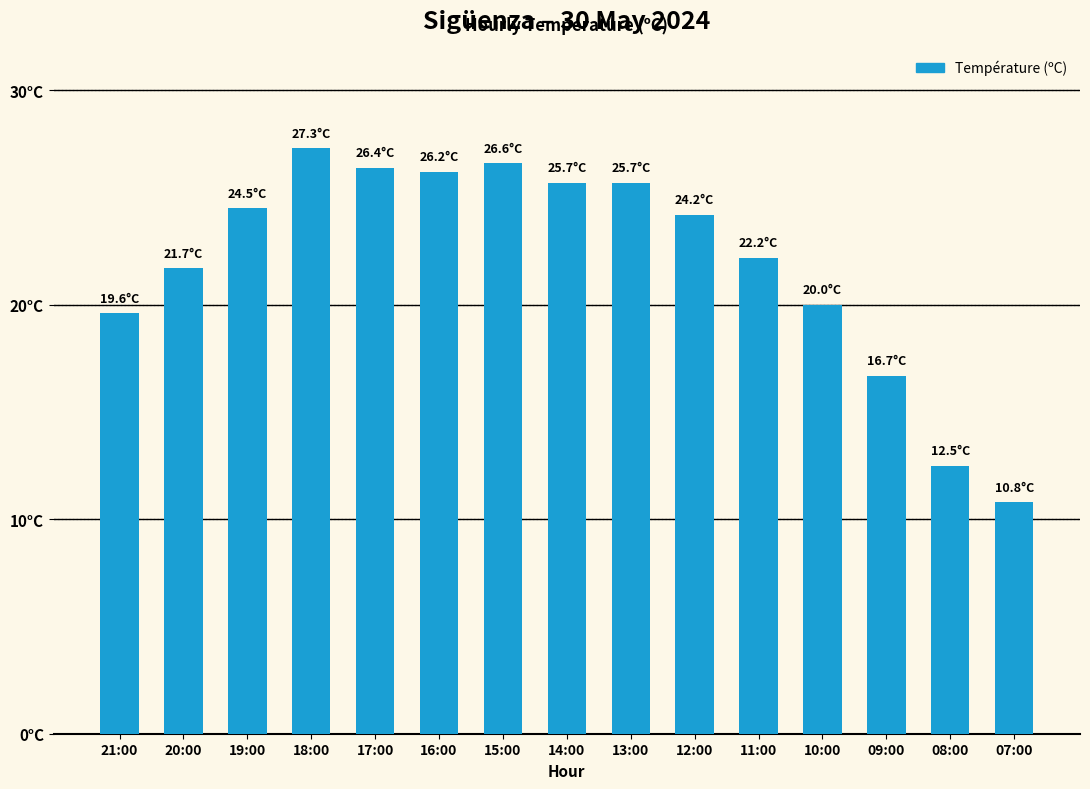

The chart shows a value of 42.3 at 17:00. True or false?

False